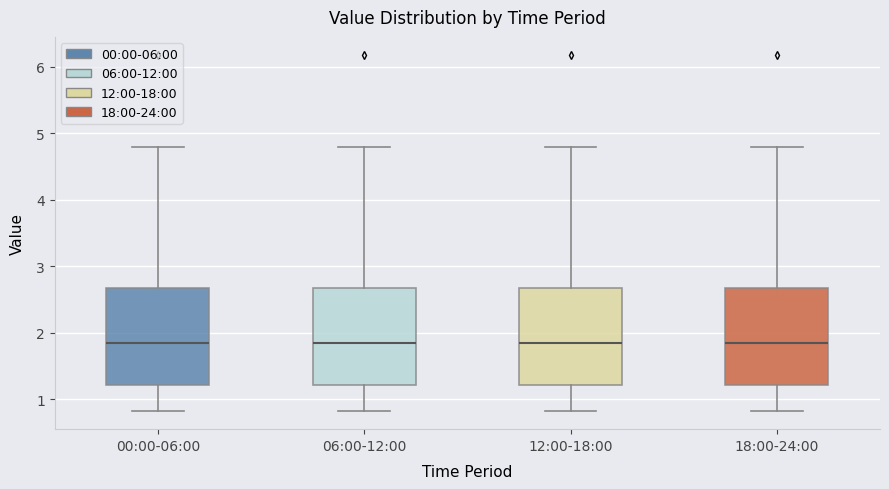

Reading left to right, transcribe this box plot: for each box, give where its median line is, the range the box spans, and where its two whiskers end, as read against the y-axis. The values are not printed on the chart, so give them approximately, as read against the axis.

00:00-06:00: median 1.8, box 1.2 to 2.7, whiskers 0.8 to 4.8
06:00-12:00: median 1.8, box 1.2 to 2.7, whiskers 0.8 to 4.8
12:00-18:00: median 1.8, box 1.2 to 2.7, whiskers 0.8 to 4.8
18:00-24:00: median 1.8, box 1.2 to 2.7, whiskers 0.8 to 4.8